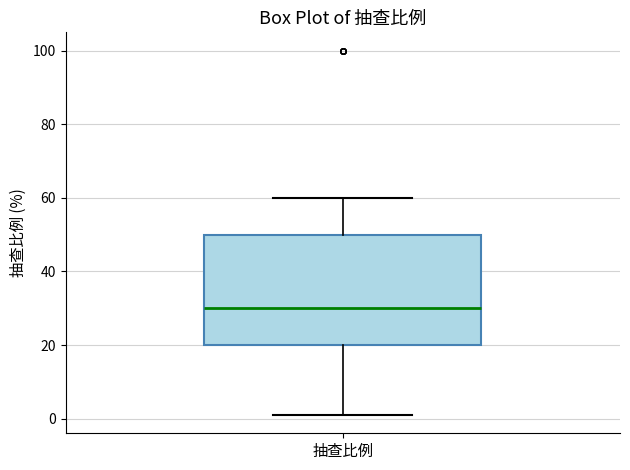

Read this box plot against the y-axis: the position of the median line, the range covered by the box, and the ends of both whiskers. The values are not printed on the chart, so give them approximately, as read against the axis.

median 30, box 20 to 50, whiskers 2 to 60